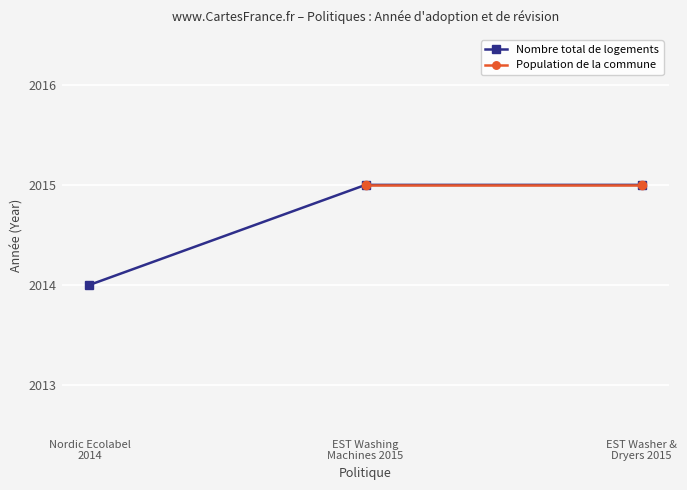

Rank the series by their maximum value, from lowest to highest.

Nombre total de logements, Population de la commune